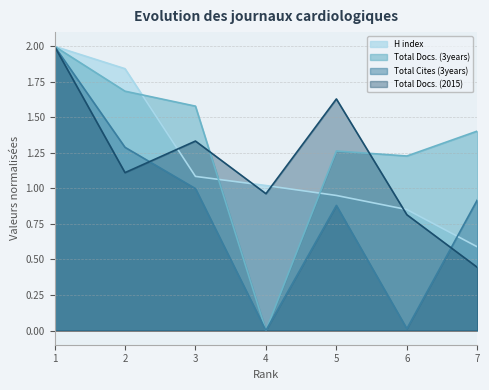

True or false: H index has more than 0 interior local peaks.

False